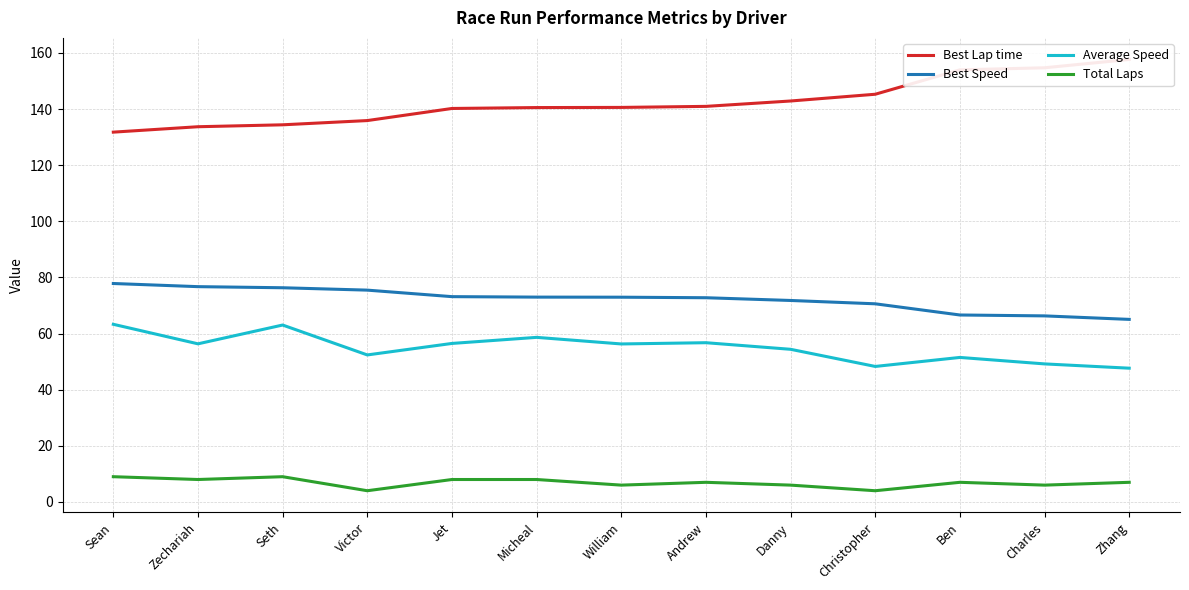

At how many categories does at least one series exceed 144?

4